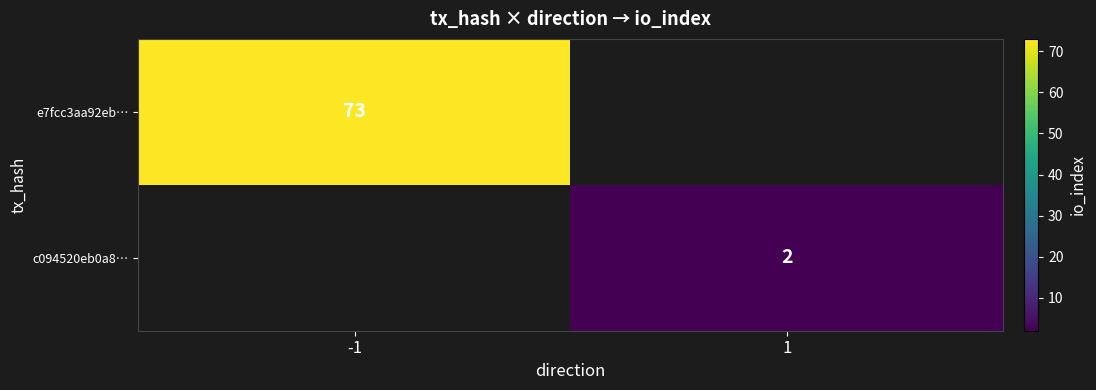

What is the minimum value shown in the chart?

2.0